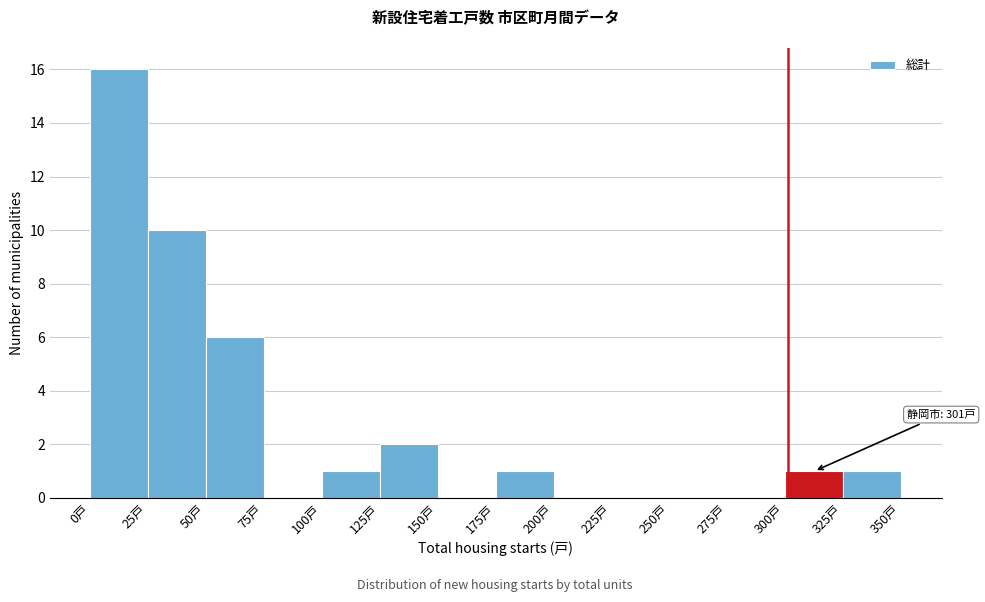

Which range on the x-axis has the tallest bar?

0 to 25